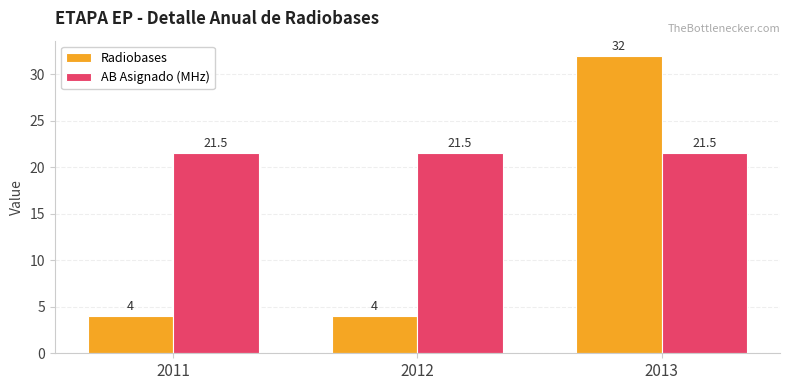

What is the difference between the maximum and minimum values in the Radiobases series?

28.0